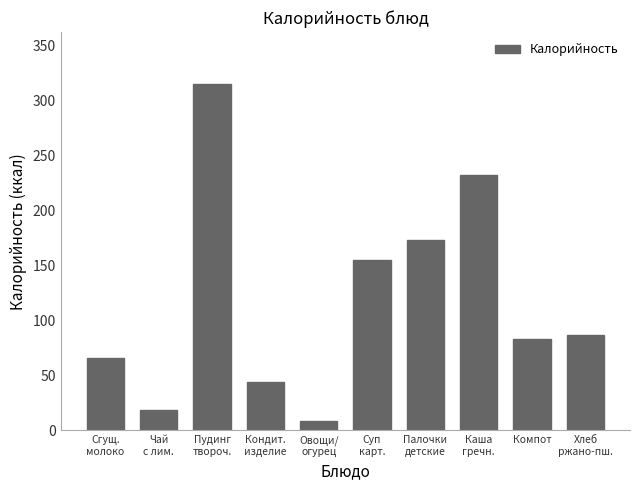

The value at Пудинг
твороч. is 315.1. True or false?

True